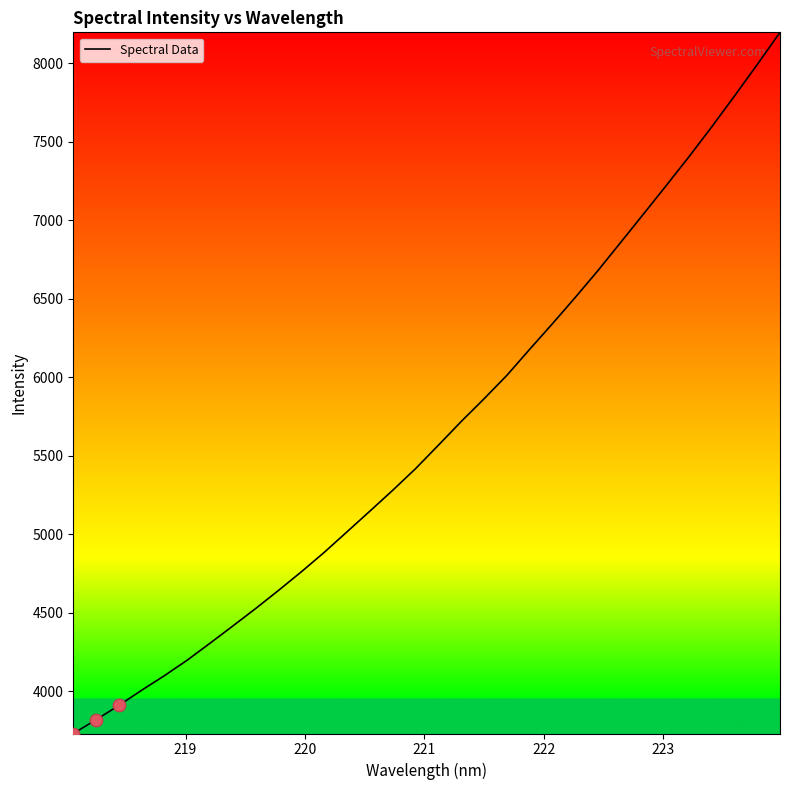

What is the smallest value displayed?

3730.7